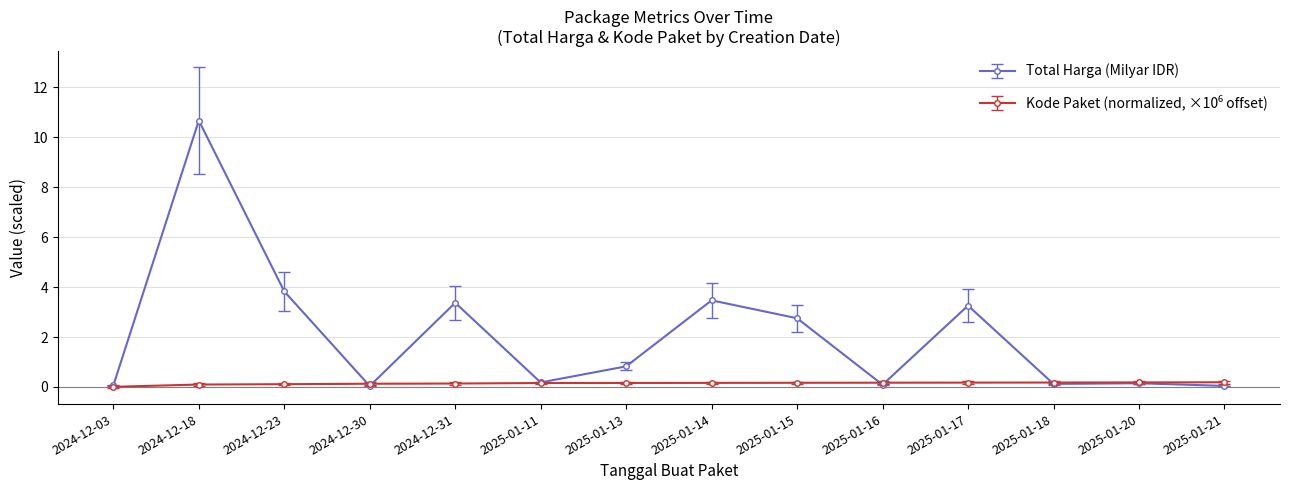

Which label corresponds to the largest value in the chart?

2024-12-18